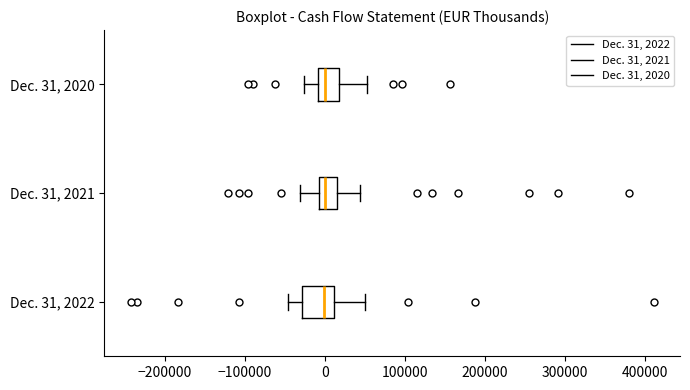

Reading bottom to top, transcribe this box plot: for each box, give where its median line is, the range the box spans, and where its two whiskers end, as read against the x-axis. The values are not printed on the chart, so give them approximately, as read against the axis.

Dec. 31, 2022: median 0, box -30000 to 10000, whiskers -50000 to 50000
Dec. 31, 2021: median 0, box -10000 to 10000, whiskers -30000 to 40000
Dec. 31, 2020: median 0, box -10000 to 20000, whiskers -30000 to 50000